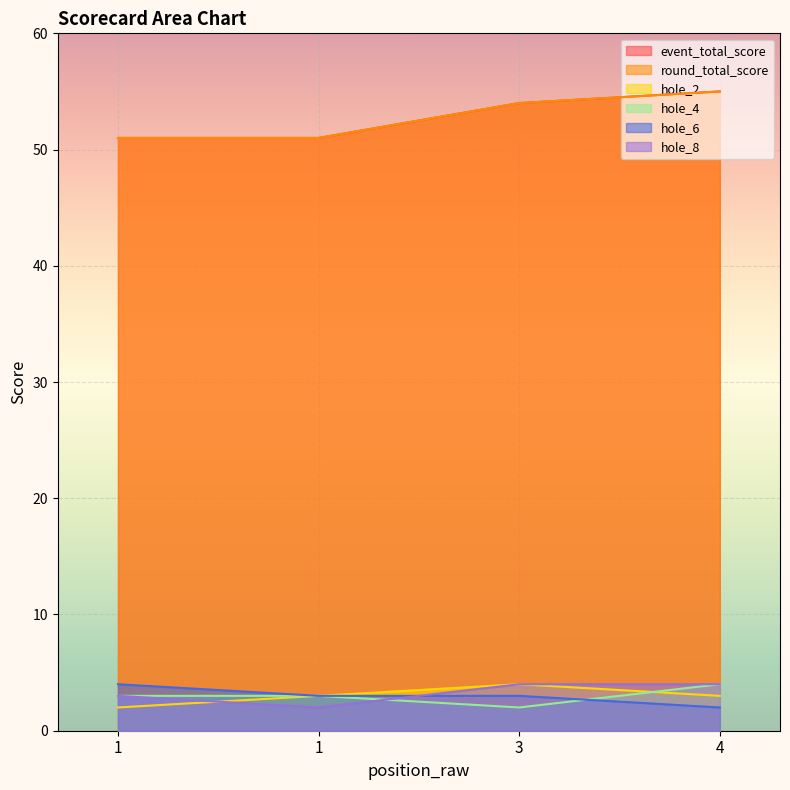

At which label does event_total_score reach its peak?

4